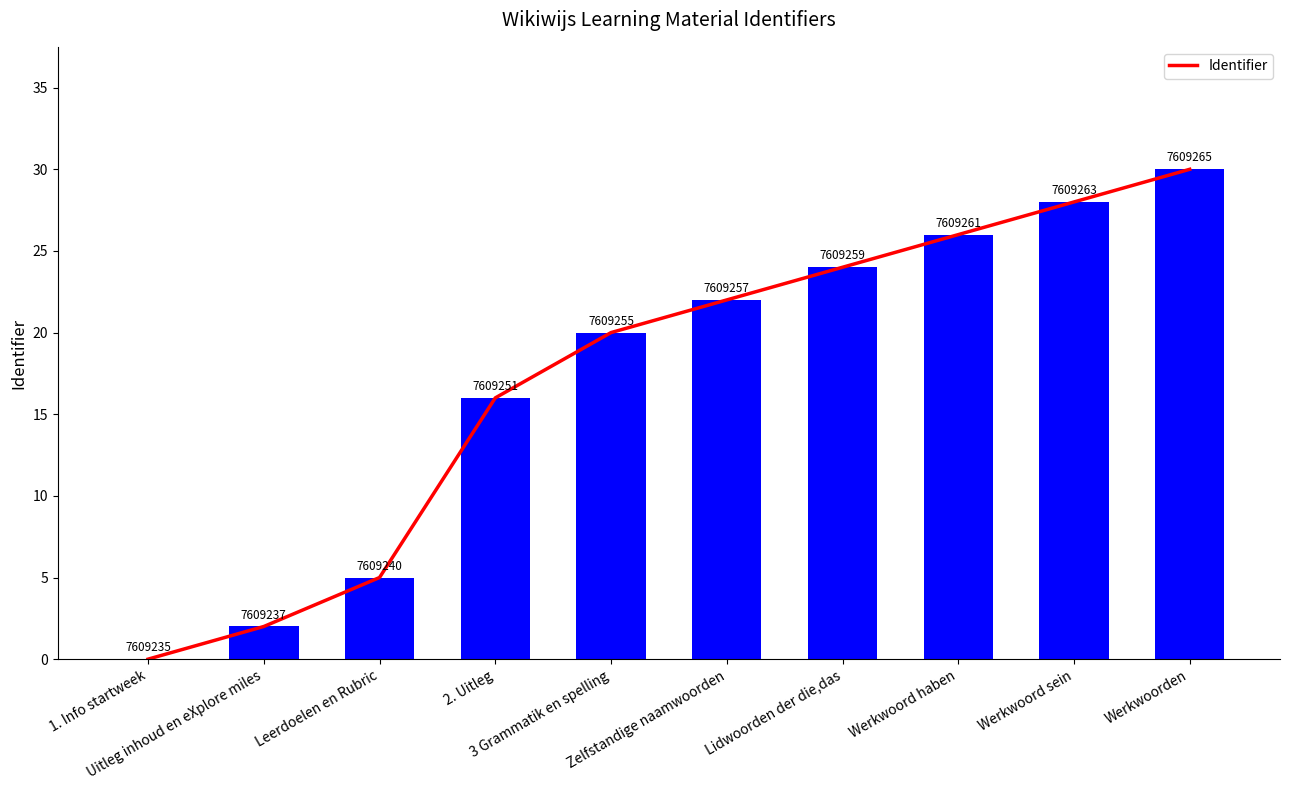

Approximately how many times larger is the value at Uitleg inhoud en eXplore miles compared to Werkwoorden?

0.1